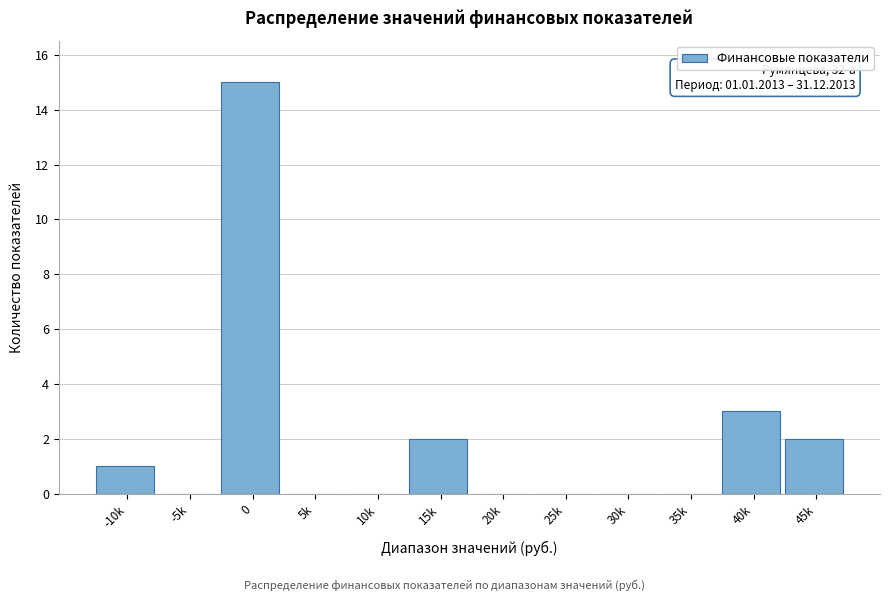

Reading left to right, list all the values displayed in this chart.

-10k=1	-5k=0	0=15	5k=0	10k=0	15k=2	20k=0	25k=0	30k=0	35k=0	40k=3	45k=2